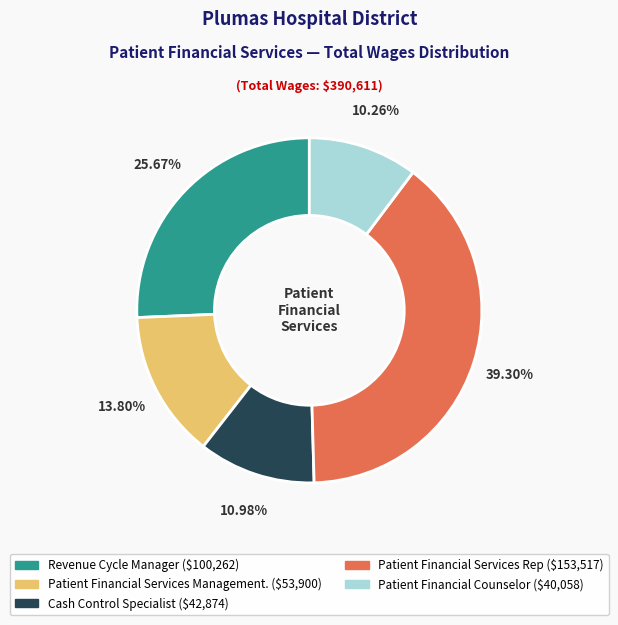

What is the smallest slice in the pie chart?

Patient Financial Counselor